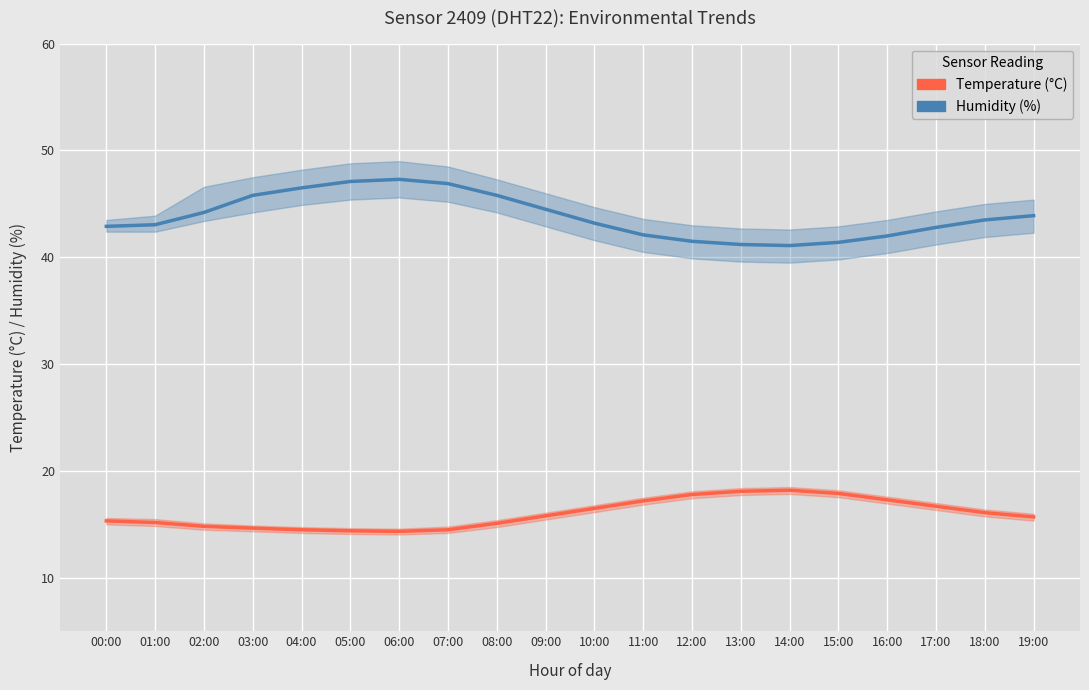

In Humidity, how many points are higher than both neighbors (excluding endpoints)?

1